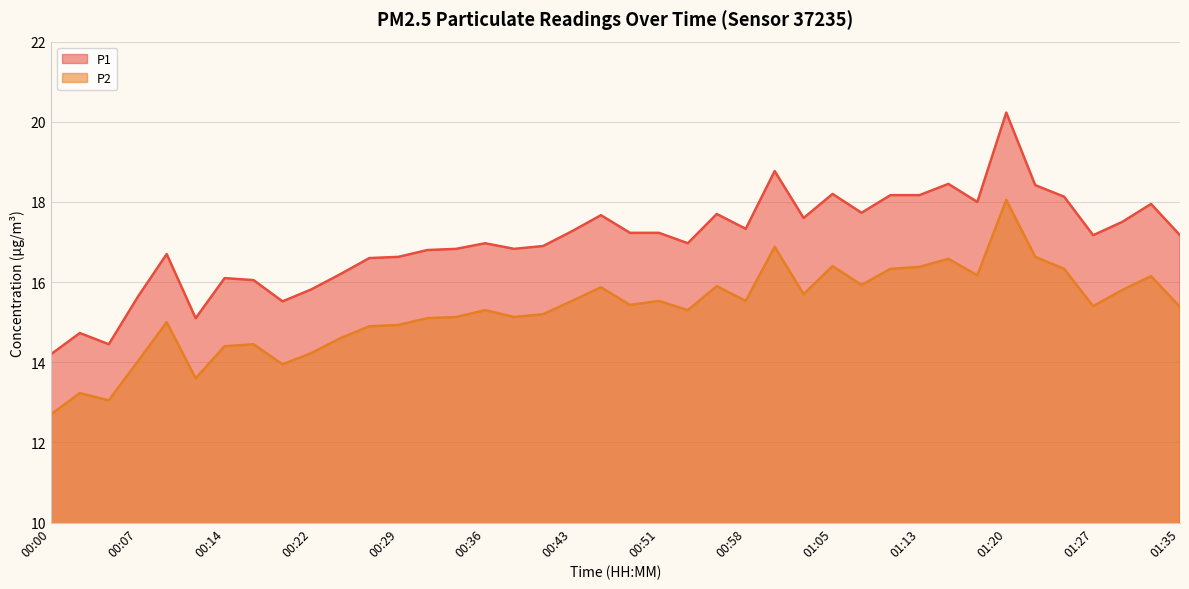

Reading left to right, list all the values displayed in this chart.

P1: 00:00=14.2	00:02=14.7	00:05=14.4	00:07=15.6	00:09=16.7	00:12=15.1	00:14=16.1	00:17=16.1	00:19=15.5	00:22=15.8	00:24=16.2	00:26=16.6	00:29=16.6	00:31=16.8	00:34=16.8	00:36=17.0	00:39=16.8	00:41=16.9	00:43=17.3	00:46=17.7	00:48=17.2	00:51=17.2	00:53=17.0	00:56=17.7	00:58=17.3	01:01=18.8	01:03=17.6	01:05=18.2	01:08=17.7	01:10=18.2	01:13=18.2	01:15=18.4	01:18=18.0	01:20=20.2	01:23=18.4	01:25=18.1	01:27=17.2	01:30=17.5	01:32=17.9	01:35=17.2
P2: 00:00=12.7	00:02=13.2	00:05=13.1	00:07=14.0	00:09=15.0	00:12=13.6	00:14=14.4	00:17=14.4	00:19=13.9	00:22=14.2	00:24=14.6	00:26=14.9	00:29=14.9	00:31=15.1	00:34=15.1	00:36=15.3	00:39=15.1	00:41=15.2	00:43=15.5	00:46=15.9	00:48=15.4	00:51=15.5	00:53=15.3	00:56=15.9	00:58=15.5	01:01=16.9	01:03=15.7	01:05=16.4	01:08=15.9	01:10=16.3	01:13=16.4	01:15=16.6	01:18=16.2	01:20=18.1	01:23=16.6	01:25=16.3	01:27=15.4	01:30=15.8	01:32=16.1	01:35=15.4